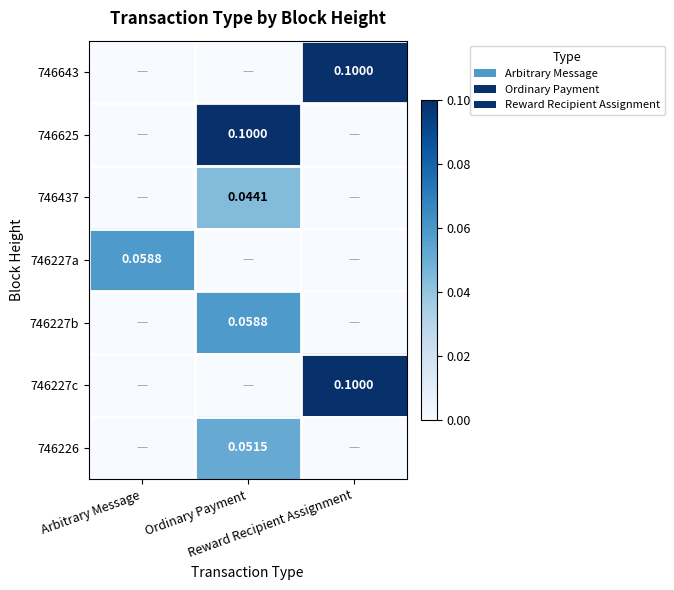

Which series has the largest range (max minus min)?

746643